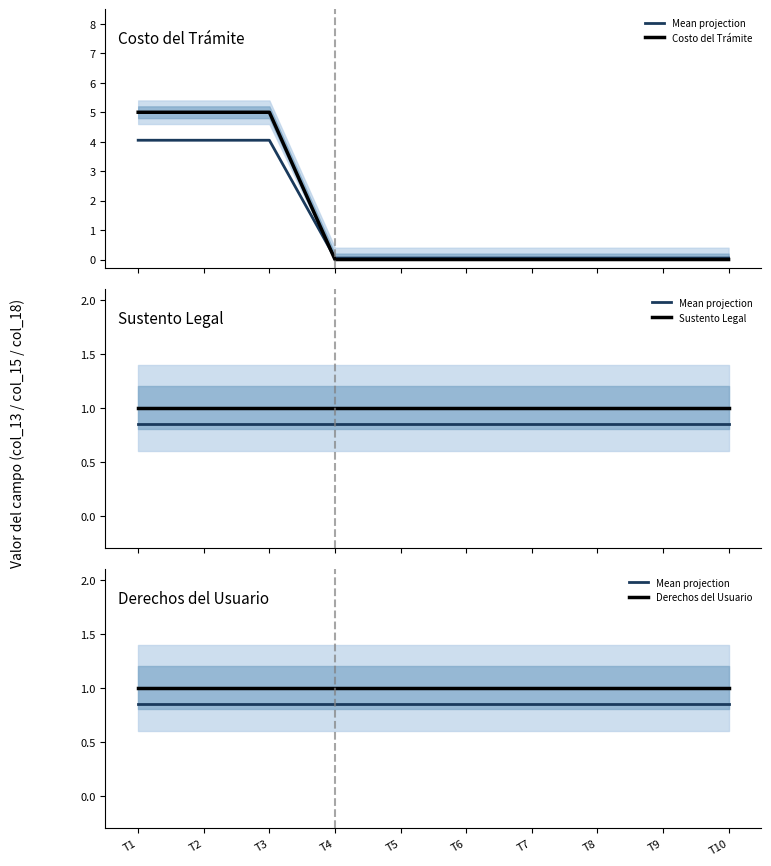

What is the difference between the highest and lowest values at T8?

1.0